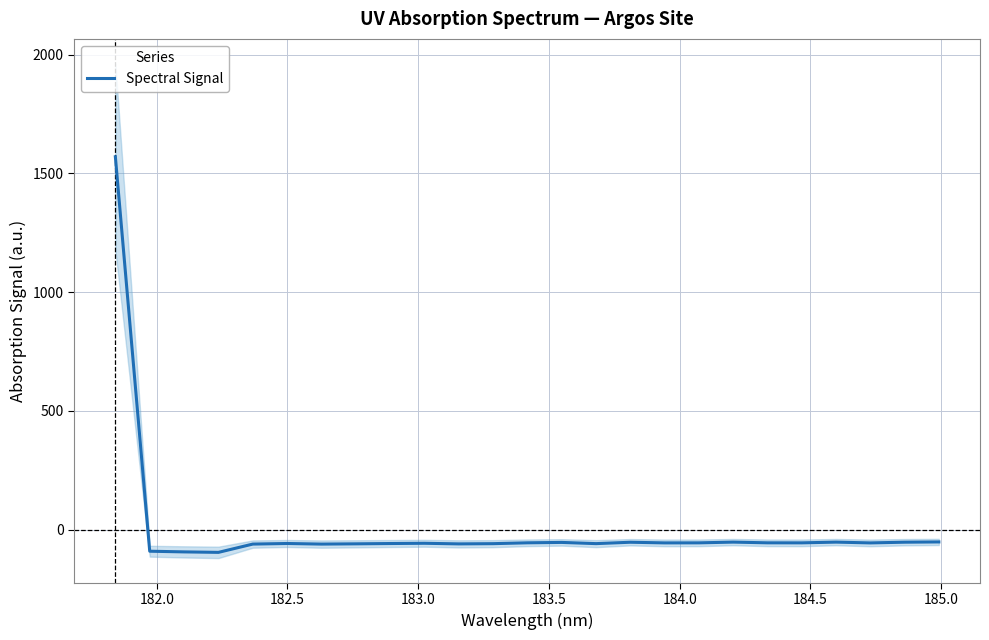

What is the highest value of the Spectral Signal series?

1569.7